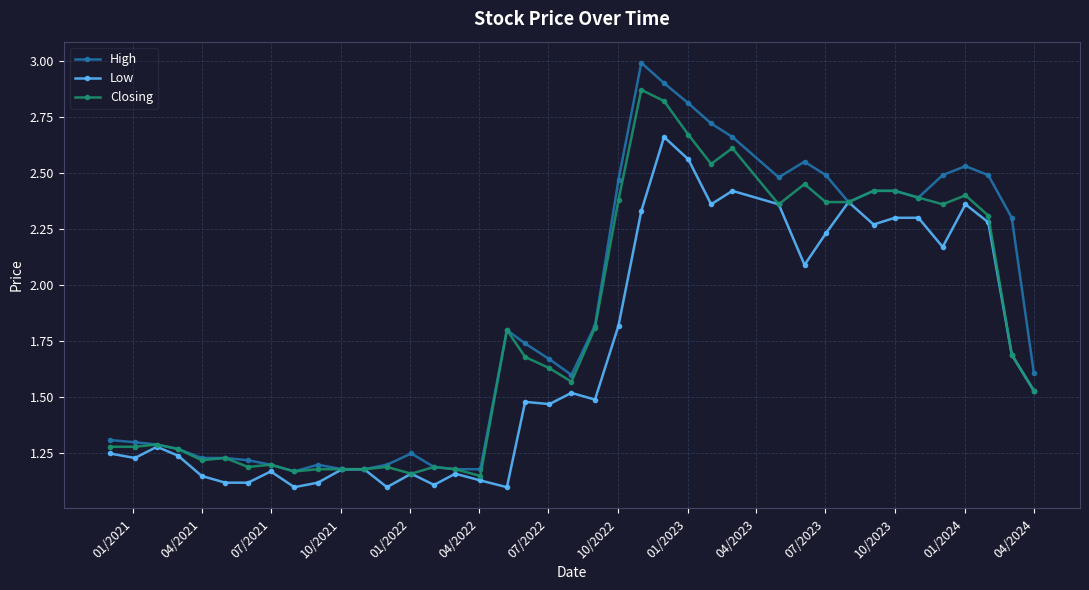

What is the greatest value displayed?

3.0